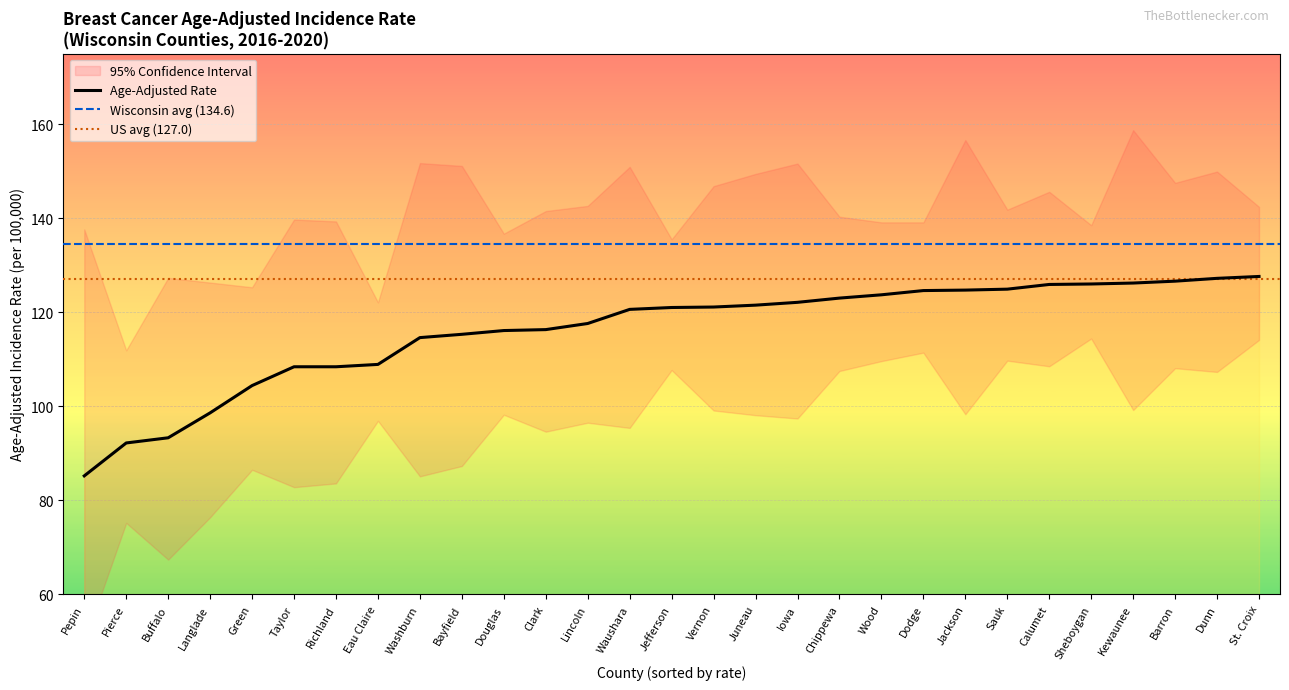

Between Pierce and St. Croix, which series saw the biggest shift?

Lower 95% CI